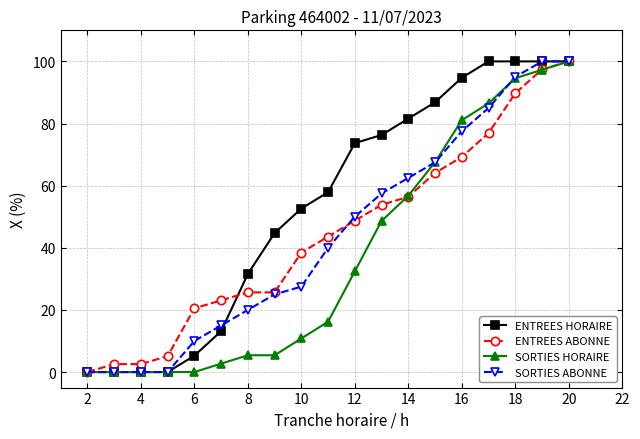

How many data points in SORTIES HORAIRE are above 16?

10